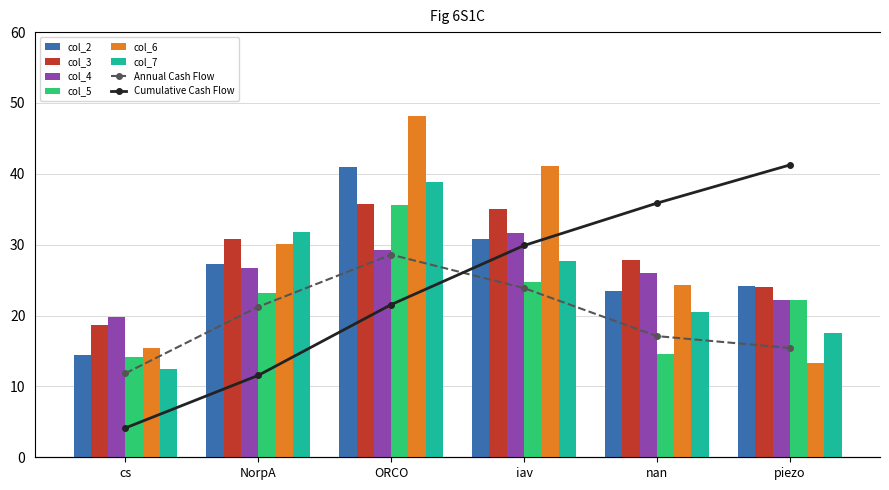

What is the maximum value for col_2?

40.9